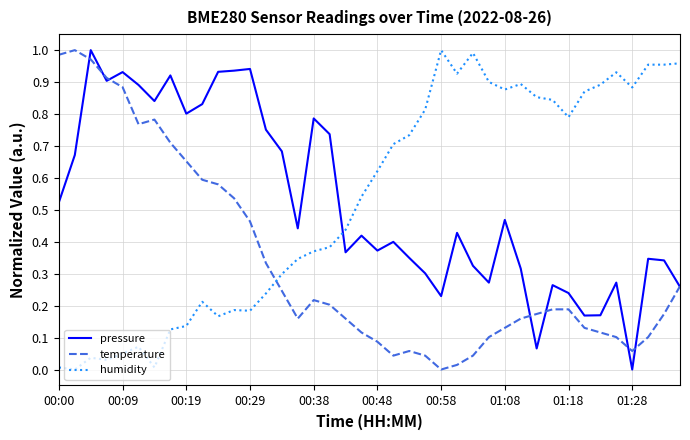

After their last crossing, which series has the higher values: humidity or pressure?

humidity